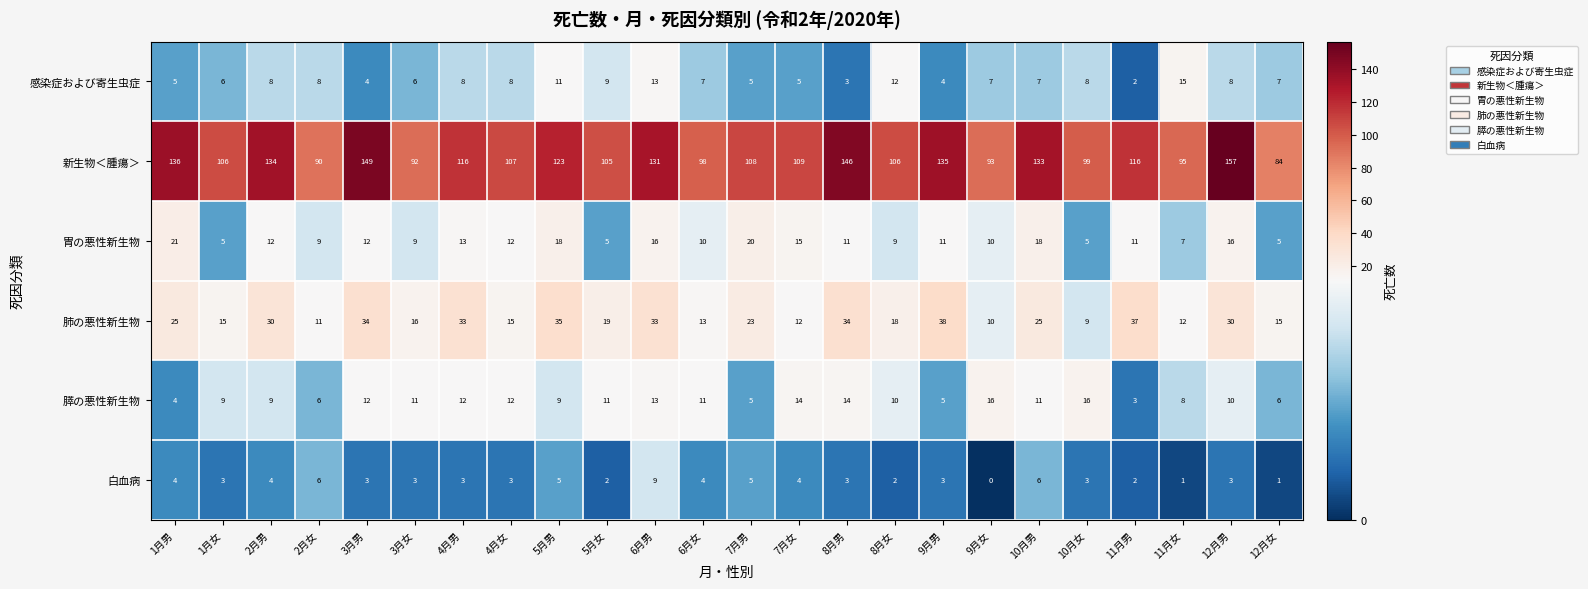

At how many categories does at least one series exceed 62?

24